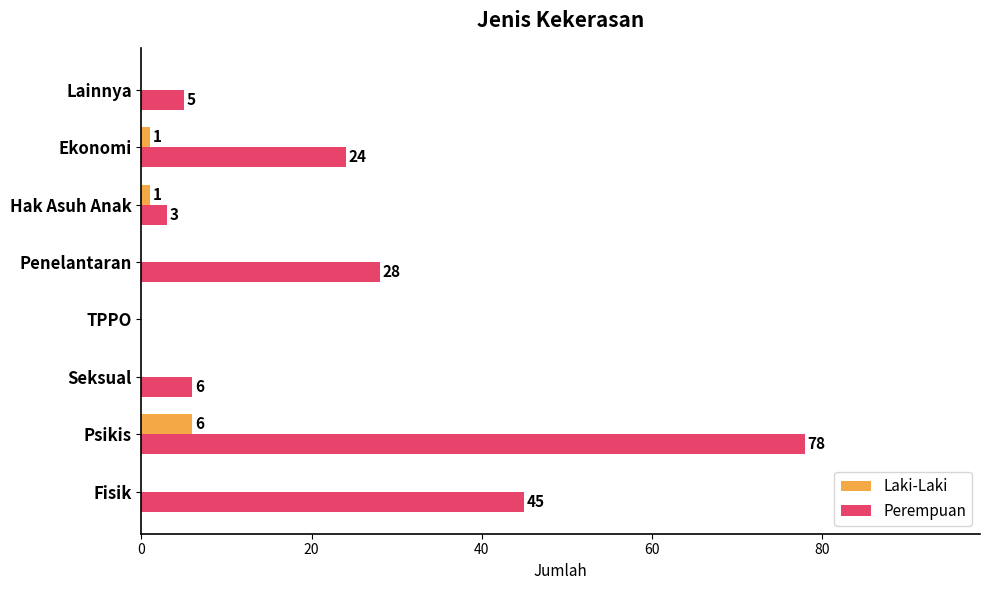

Which series has the largest total across all categories?

Perempuan